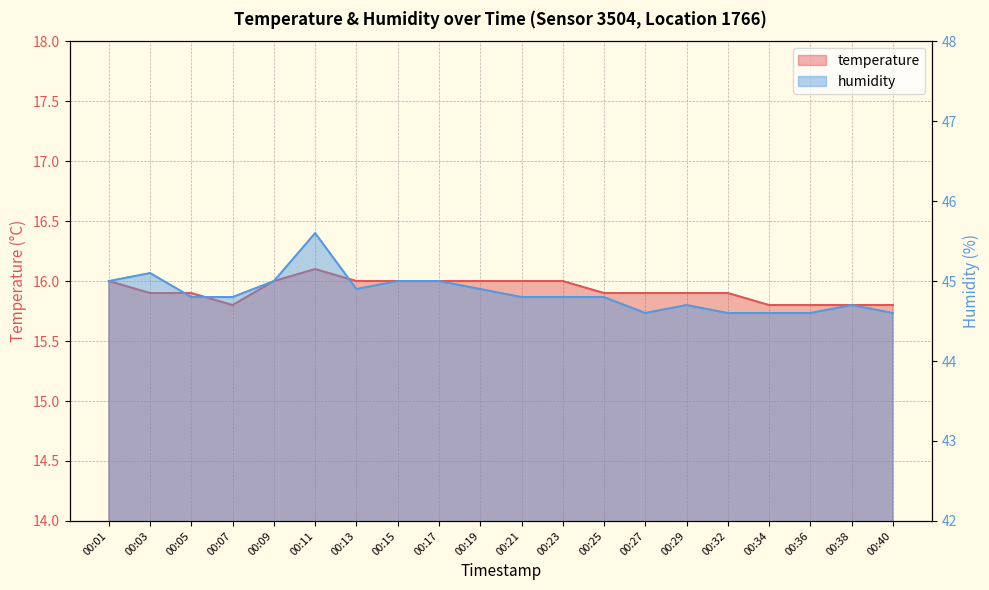

Which label corresponds to the smallest value in the chart?

00:07